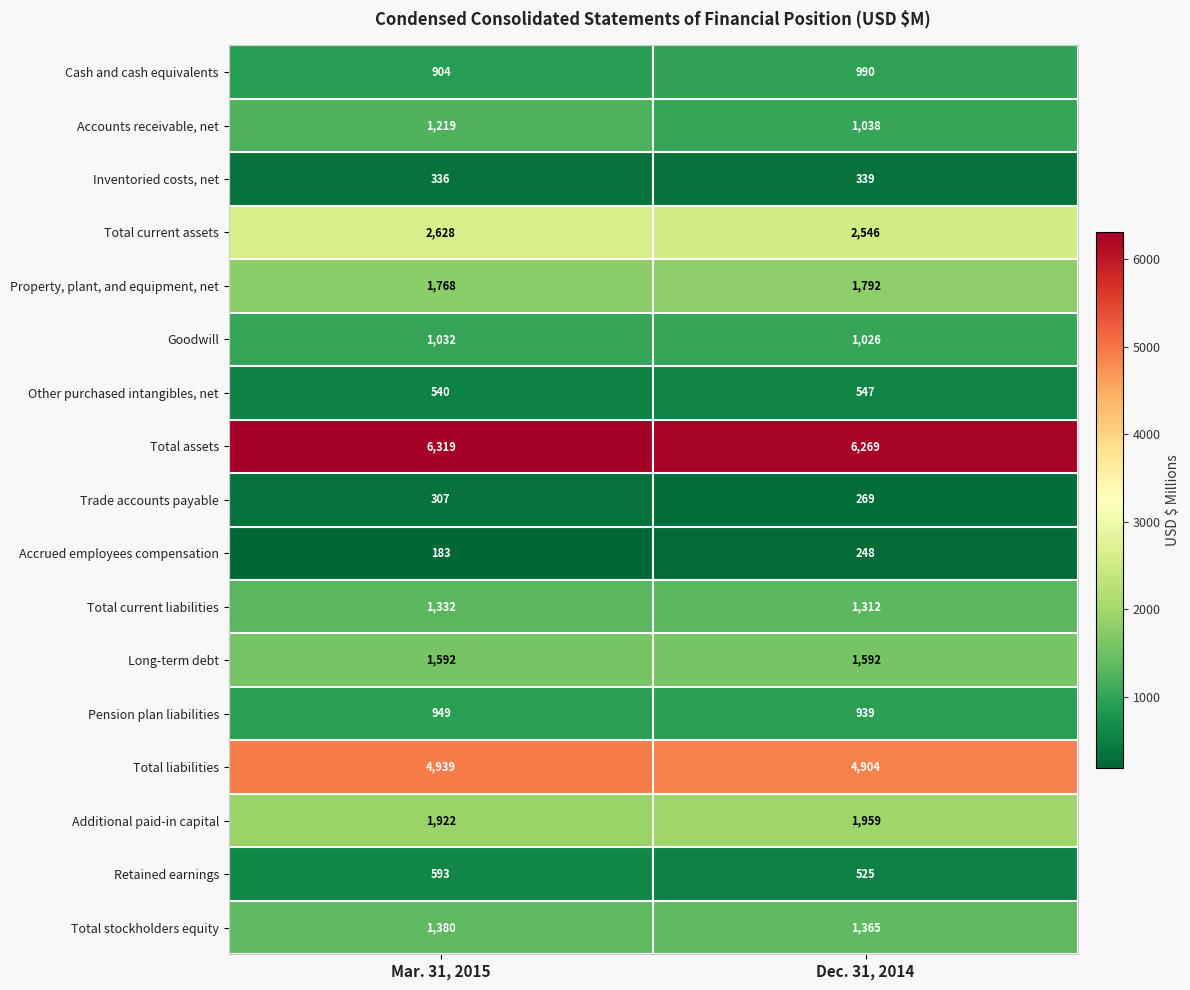

Which series has the largest range (max minus min)?

Accounts receivable, net